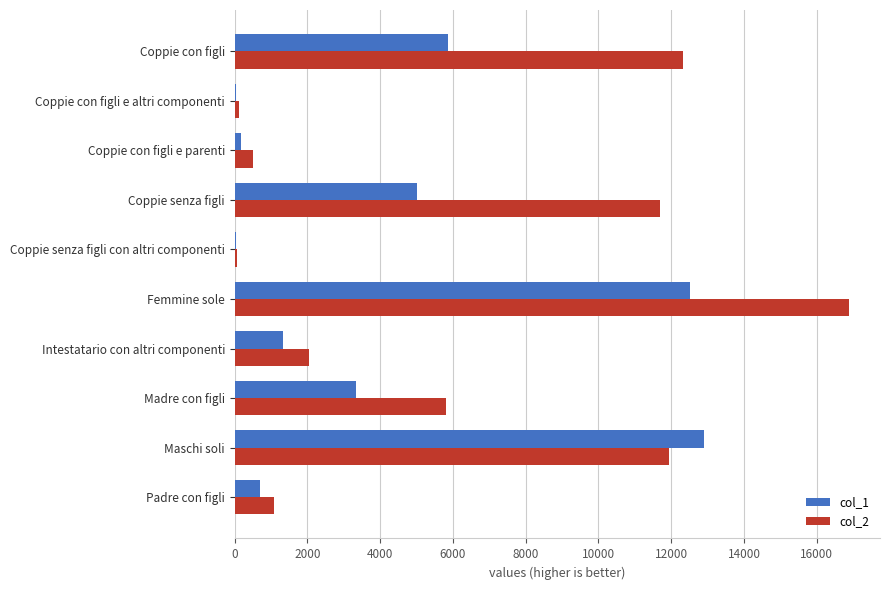

The col_1 series shows 8441 at Coppie con figli. True or false?

False